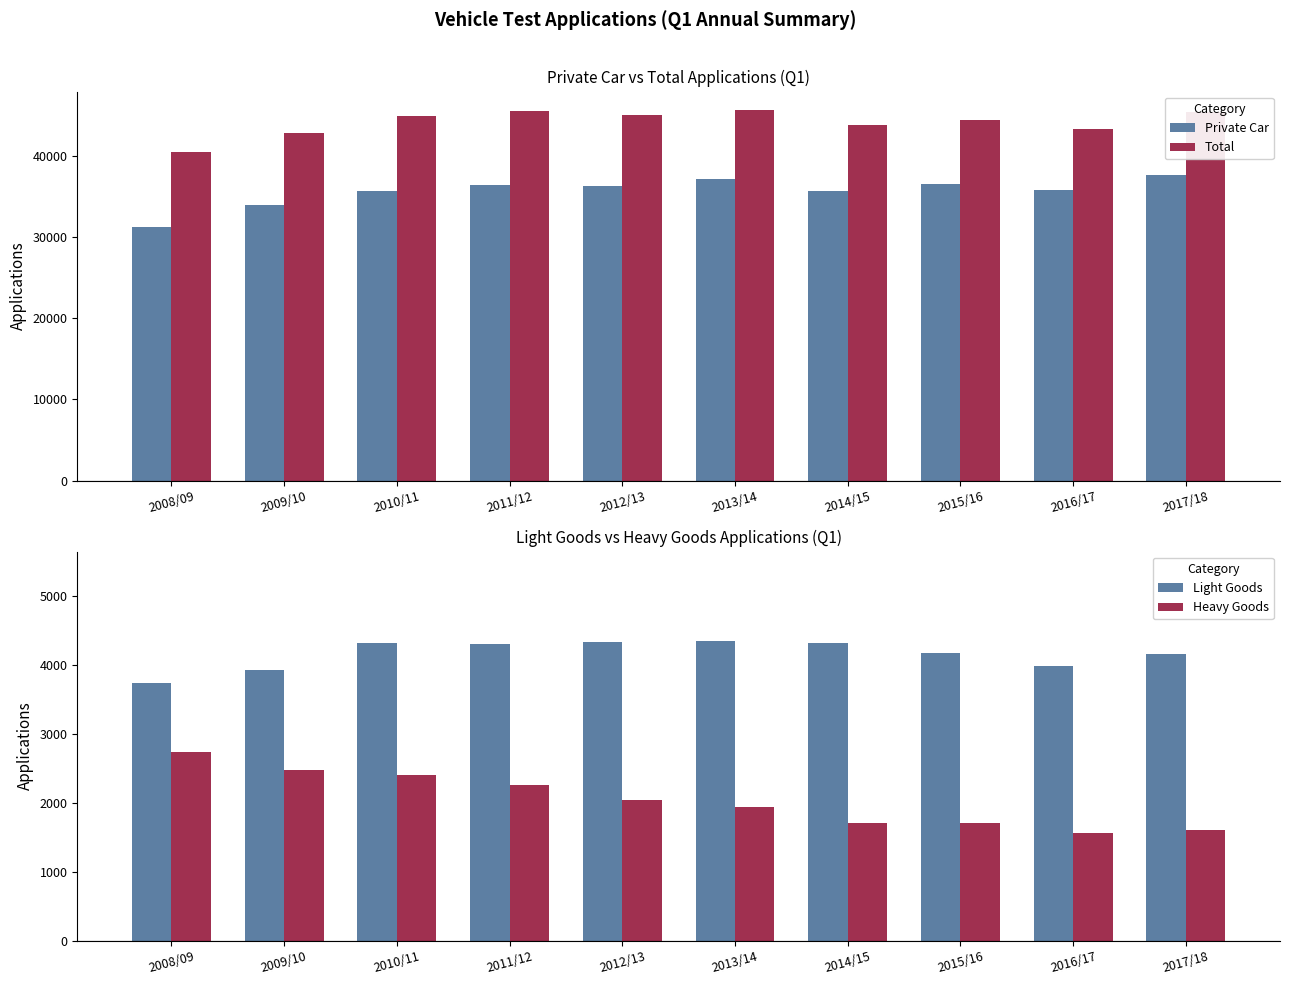

What is the label of the 7th bar from the left?

2014/15